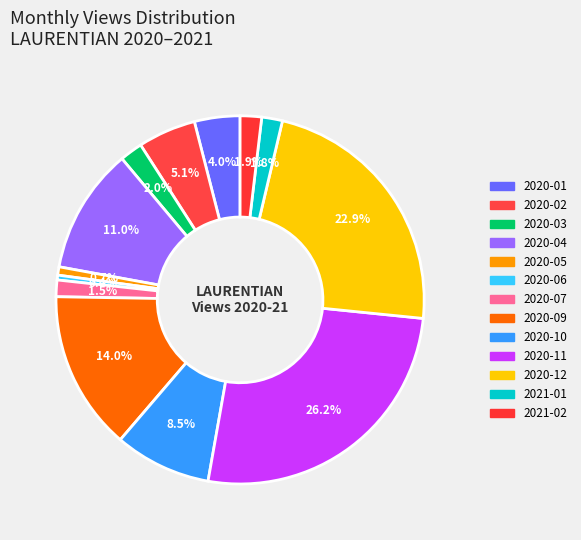

How many segments does this pie chart have?

13